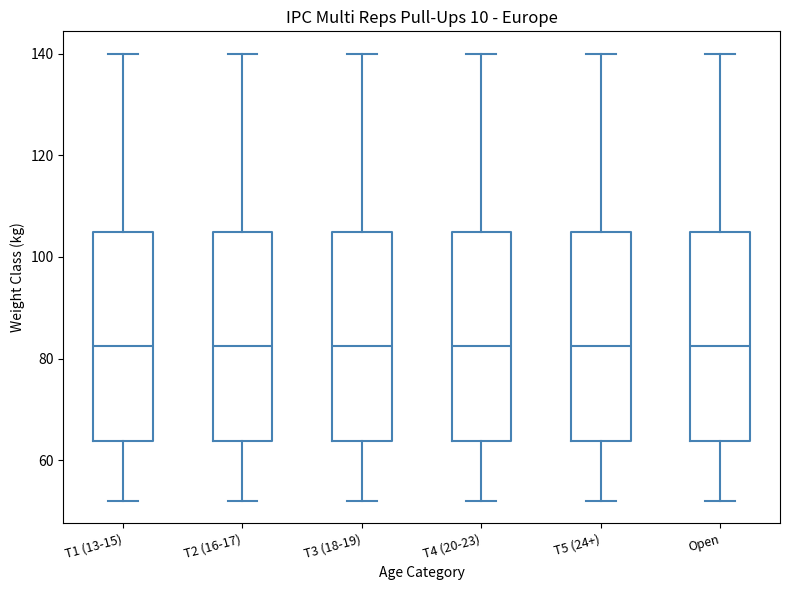

Reading left to right, transcribe this box plot: for each box, give where its median line is, the range the box spans, and where its two whiskers end, as read against the y-axis. The values are not printed on the chart, so give them approximately, as read against the axis.

T1 (13-15): median 82, box 64 to 106, whiskers 52 to 140
T2 (16-17): median 82, box 64 to 106, whiskers 52 to 140
T3 (18-19): median 82, box 64 to 106, whiskers 52 to 140
T4 (20-23): median 82, box 64 to 106, whiskers 52 to 140
T5 (24+): median 82, box 64 to 106, whiskers 52 to 140
Open: median 82, box 64 to 106, whiskers 52 to 140